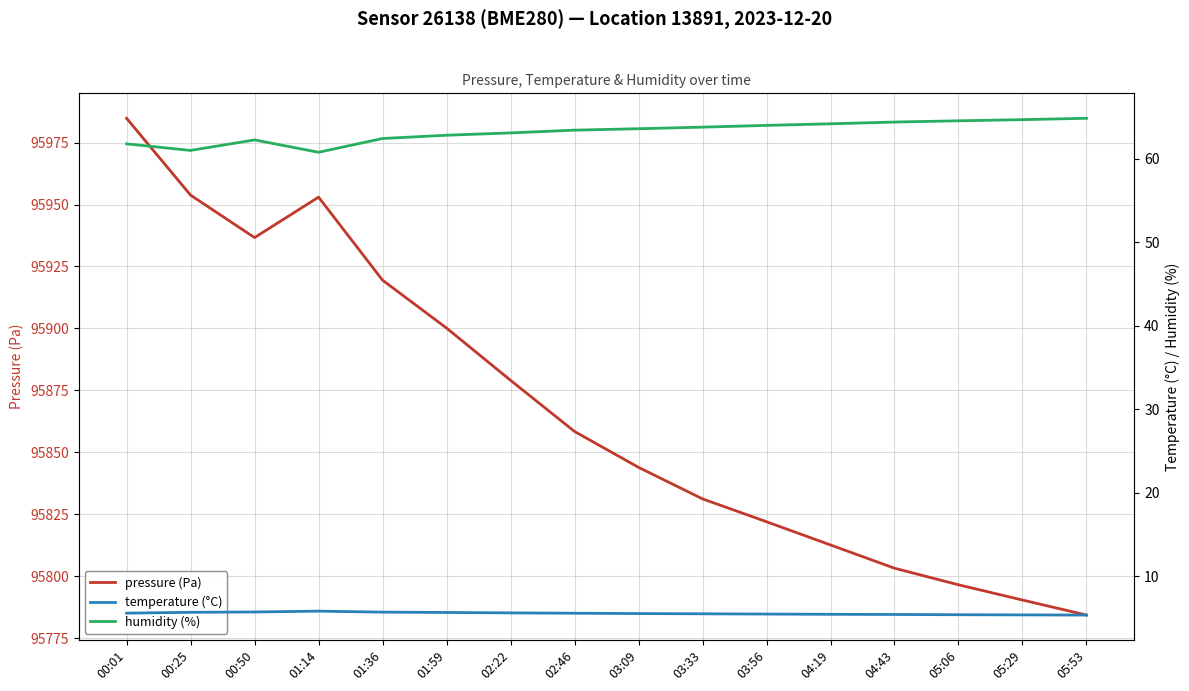

Reading left to right, list all the values displayed in this chart.

pressure (Pa): 00:01=95984.8	00:25=95953.8	00:50=95936.7	01:14=95953.0	01:36=95919.5	01:59=95900.2	02:22=95879.1	02:46=95858.4	03:09=95844.0	03:33=95831.2	03:56=95822.0	04:19=95812.7	04:43=95803.3	05:06=95796.6	05:29=95790.4	05:53=95784.4
temperature (°C): 00:01=5.6	00:25=5.7	00:50=5.7	01:14=5.8	01:36=5.7	01:59=5.7	02:22=5.6	02:46=5.6	03:09=5.5	03:33=5.5	03:56=5.5	04:19=5.4	04:43=5.4	05:06=5.4	05:29=5.4	05:53=5.3
humidity (%): 00:01=61.8	00:25=61.0	00:50=62.3	01:14=60.8	01:36=62.5	01:59=62.8	02:22=63.1	02:46=63.5	03:09=63.6	03:33=63.8	03:56=64.0	04:19=64.2	04:43=64.4	05:06=64.6	05:29=64.7	05:53=64.9